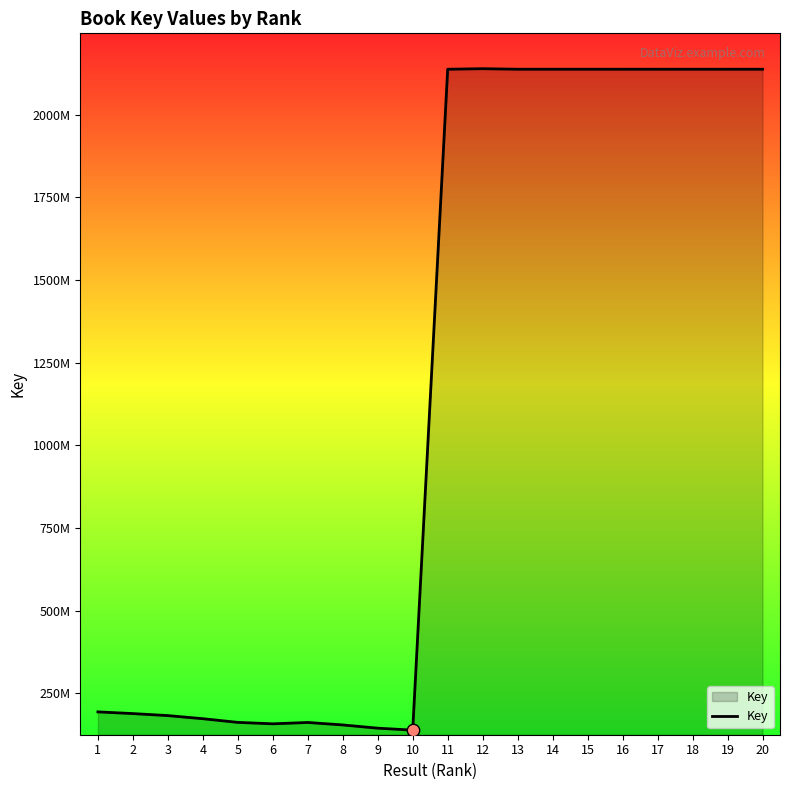

What is the change in value from 8 to 15?

+1982829657